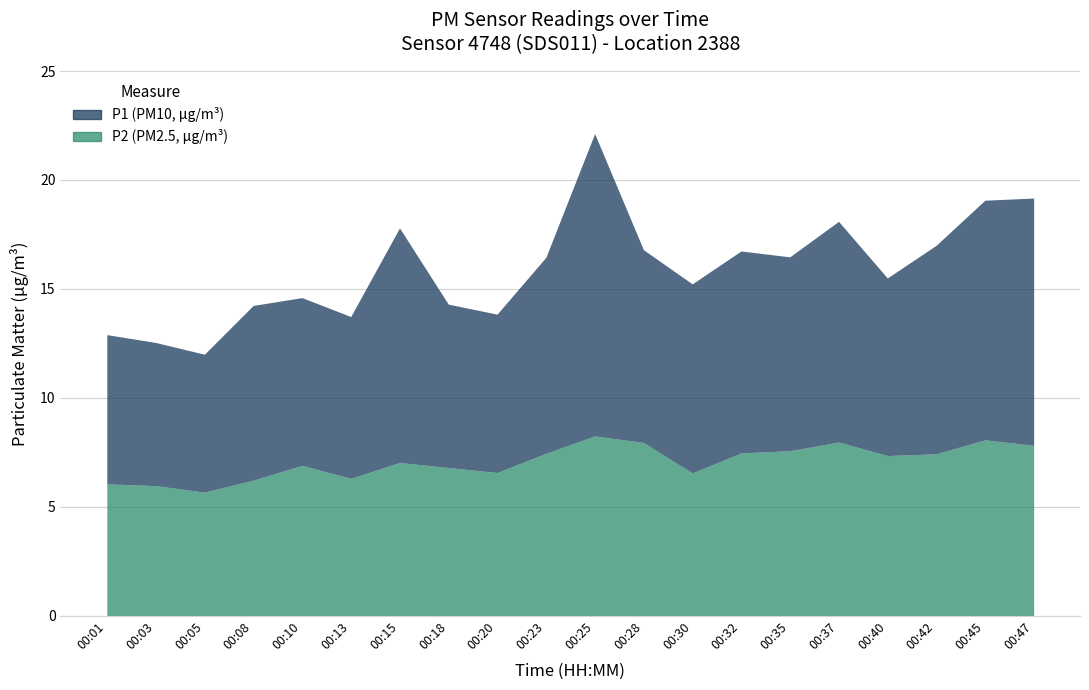

Reading left to right, transcribe all the data shown in this chart.

P1: 00:01=6.8	00:03=6.6	00:05=6.3	00:08=8.0	00:10=7.7	00:13=7.4	00:15=10.8	00:18=7.5	00:20=7.3	00:23=9.0	00:25=13.9	00:28=8.8	00:30=8.7	00:32=9.3	00:35=8.9	00:37=10.1	00:40=8.2	00:42=9.6	00:45=11.0	00:47=11.3
P2: 00:01=6.0	00:03=6.0	00:05=5.7	00:08=6.2	00:10=6.9	00:13=6.3	00:15=7.0	00:18=6.8	00:20=6.6	00:23=7.5	00:25=8.2	00:28=8.0	00:30=6.5	00:32=7.5	00:35=7.6	00:37=8.0	00:40=7.3	00:42=7.4	00:45=8.1	00:47=7.8